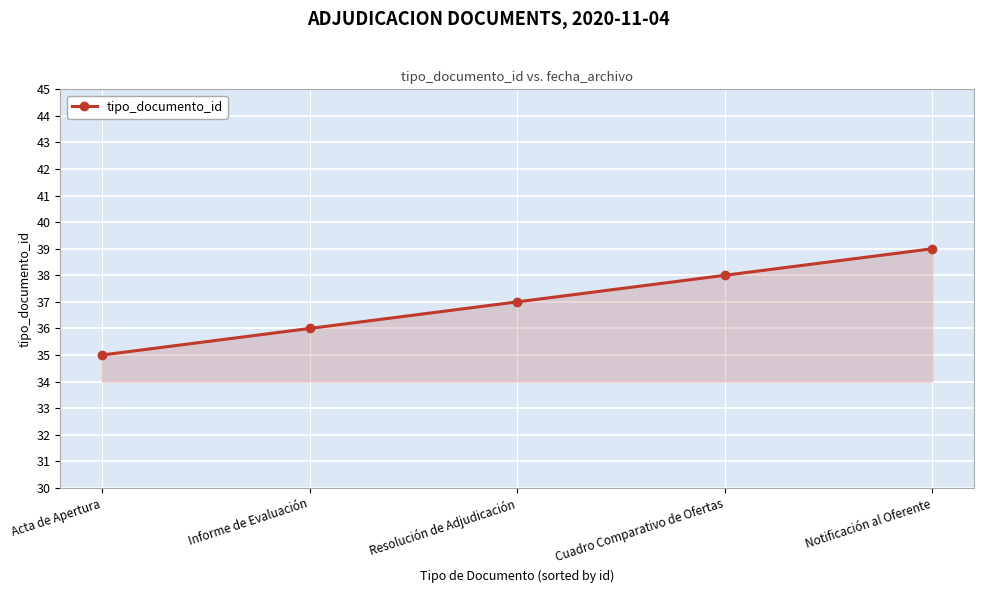

What is the difference between the values at Cuadro Comparativo de Ofertas and Notificación al Oferente?

1